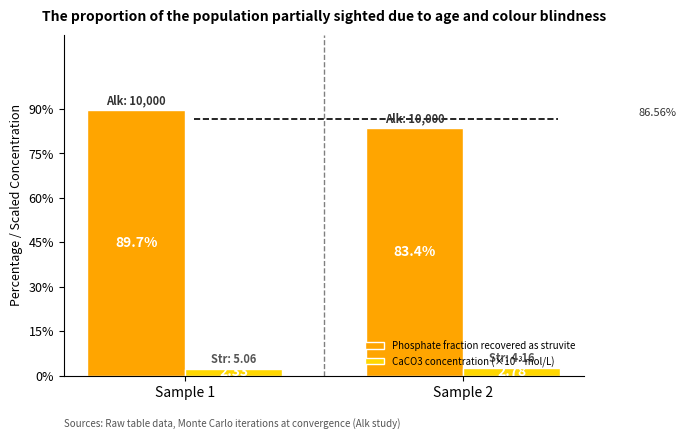

What is the sum of all Phosphate fraction recovered as struvite values?

173.1